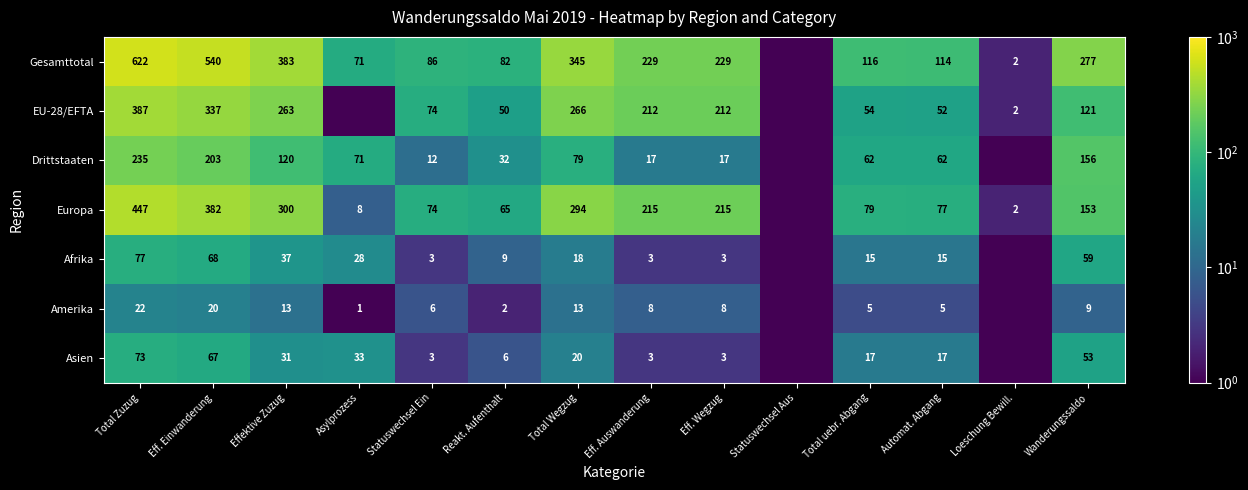

Between Statuswechsel Ein and Wanderungssaldo, which is larger?

Wanderungssaldo